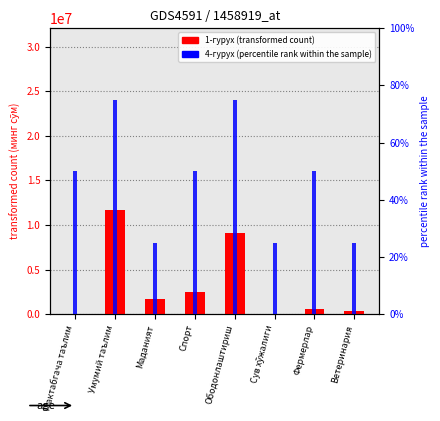

Where does the percentile rank within the sample series first go above 50?

Умумий таълим